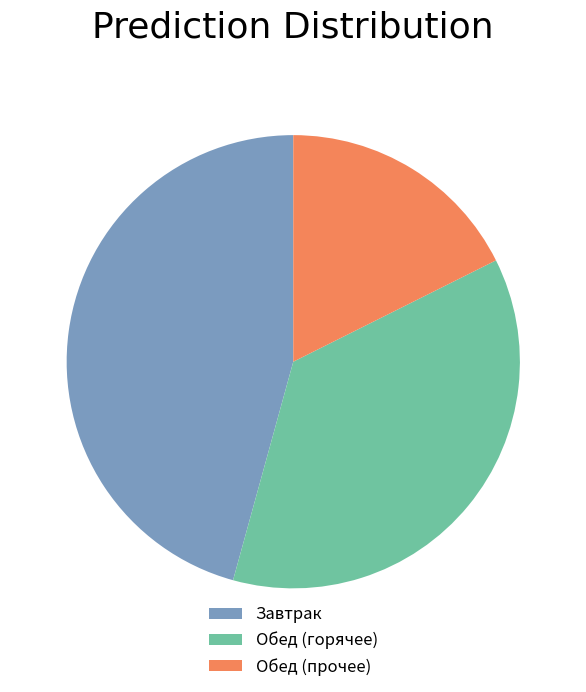

Rank the categories by value from highest to lowest.

Завтрак, Обед (горячее), Обед (прочее)